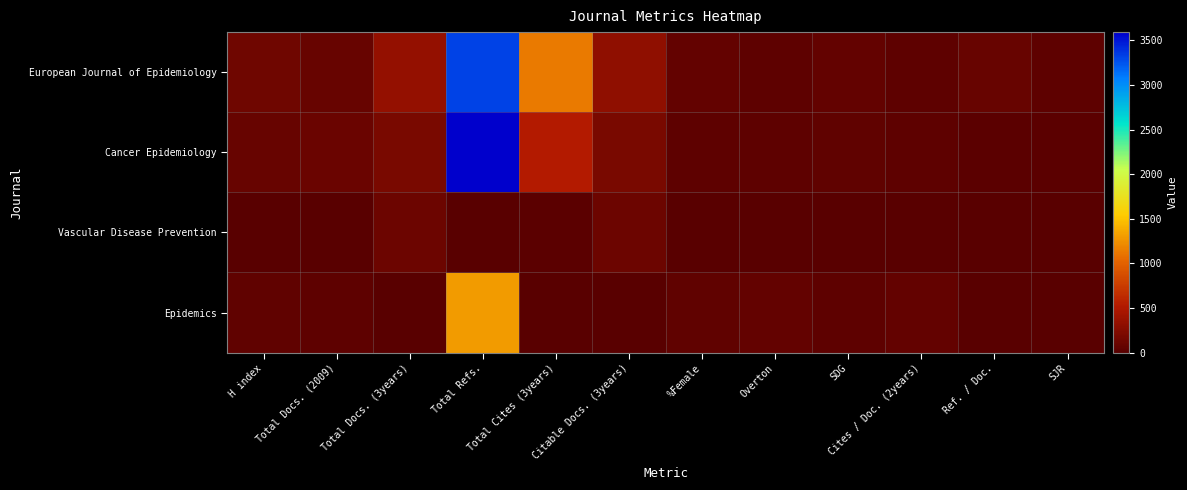

Rank the series by their maximum value, from highest to lowest.

Cancer Epidemiology, European Journal of Epidemiology, Epidemics, Vascular Disease Prevention